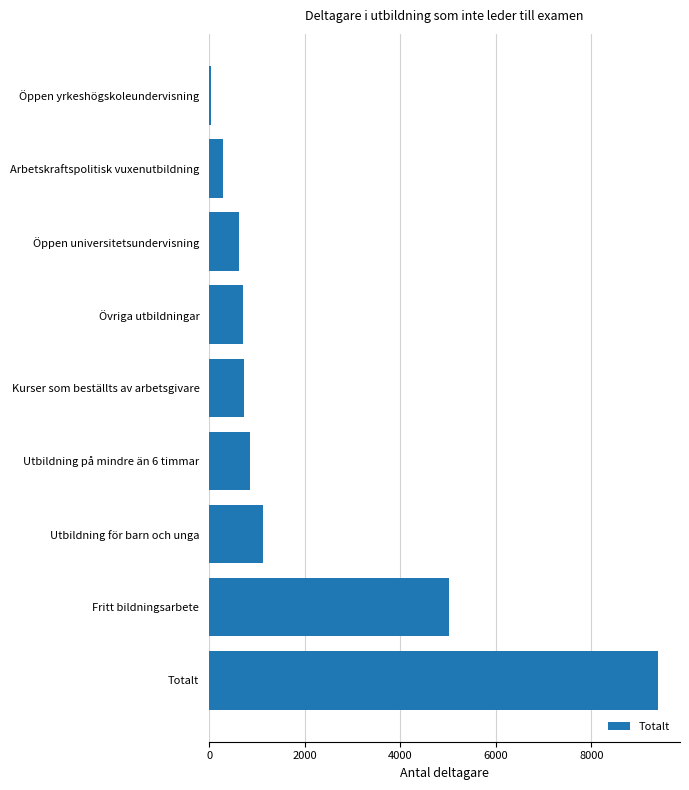

What is the minimum value shown in the chart?

43